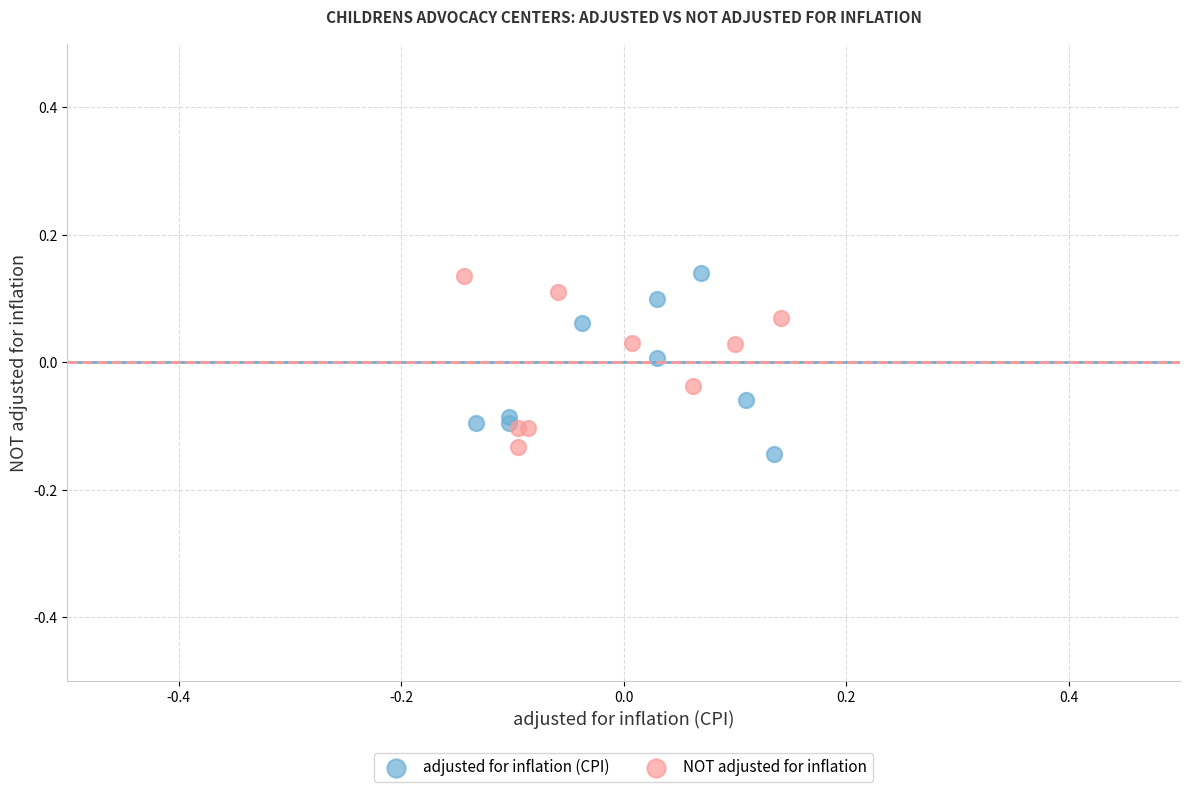

What are all the series names shown in the legend?

adjusted for inflation (CPI), NOT adjusted for inflation